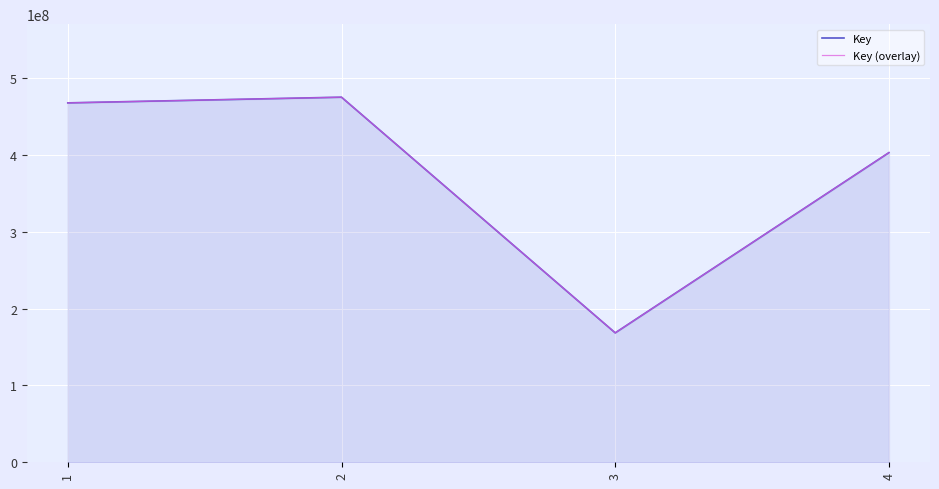

How many lines are shown in the chart?

2